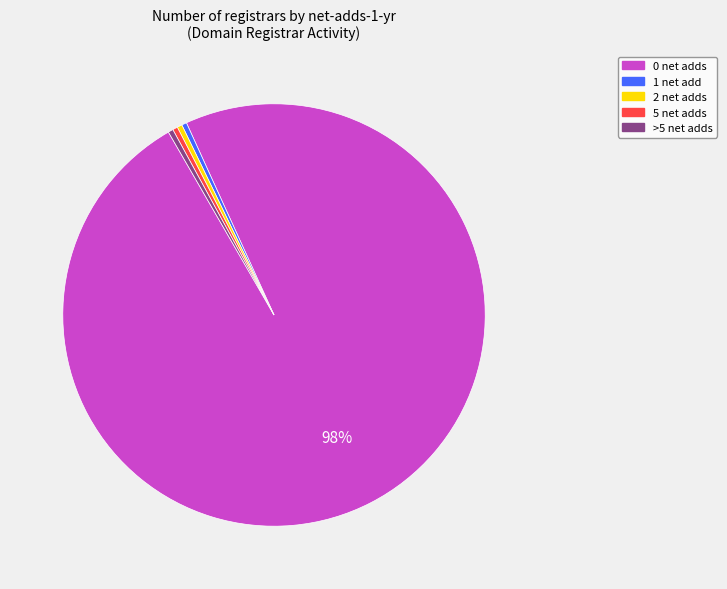

Is there a majority slice in this chart?

Yes